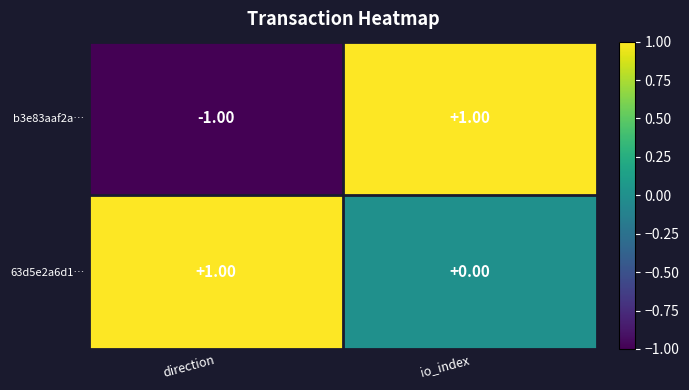

Which category has the lowest value in the 63d5e2a6d1… series?

io_index